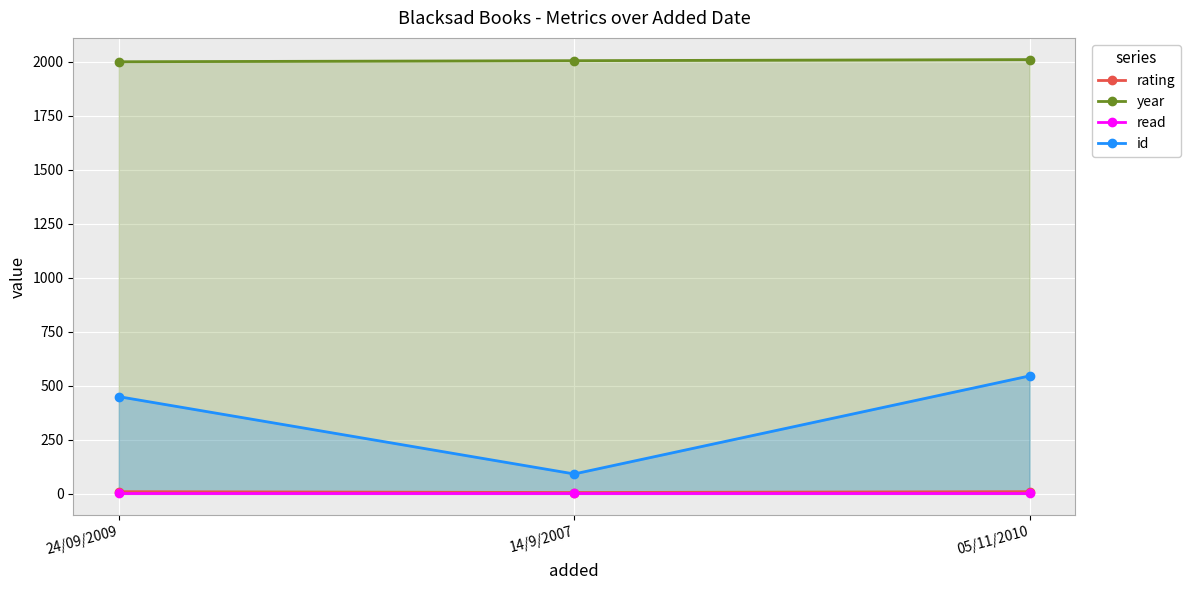

Rank the series at 05/11/2010 from highest to lowest value.

year, id, rating, read